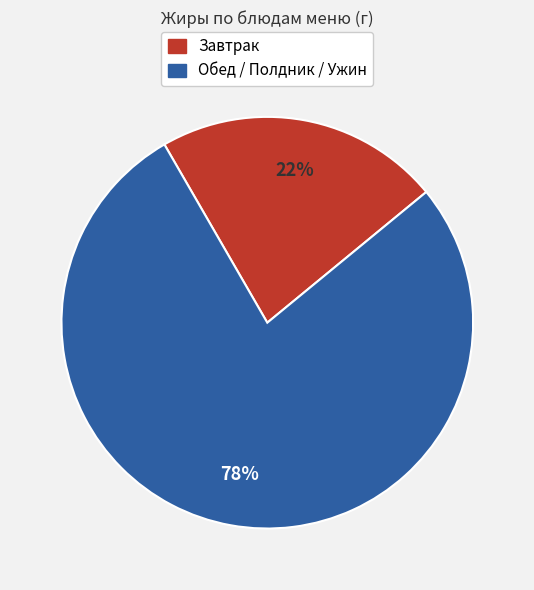

Count the number of slices in the pie.

2